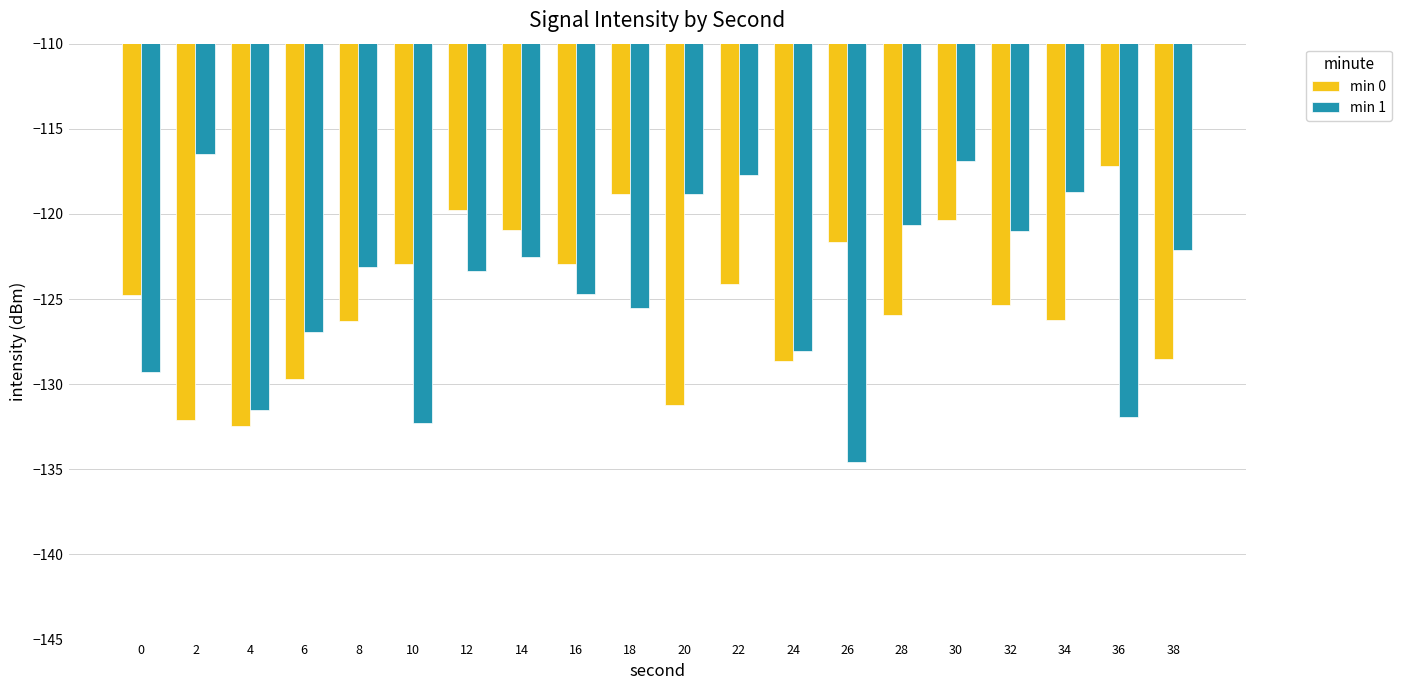

Which series has the largest total across all categories?

min 1